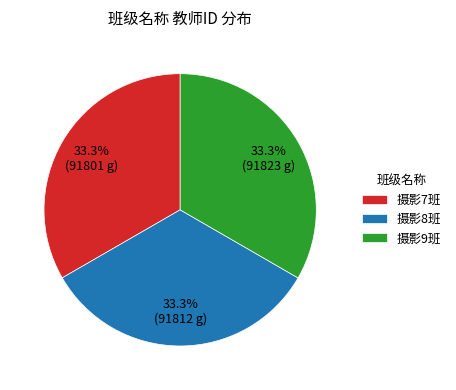

How much of the chart is everything except 摄影7班?

66.7%